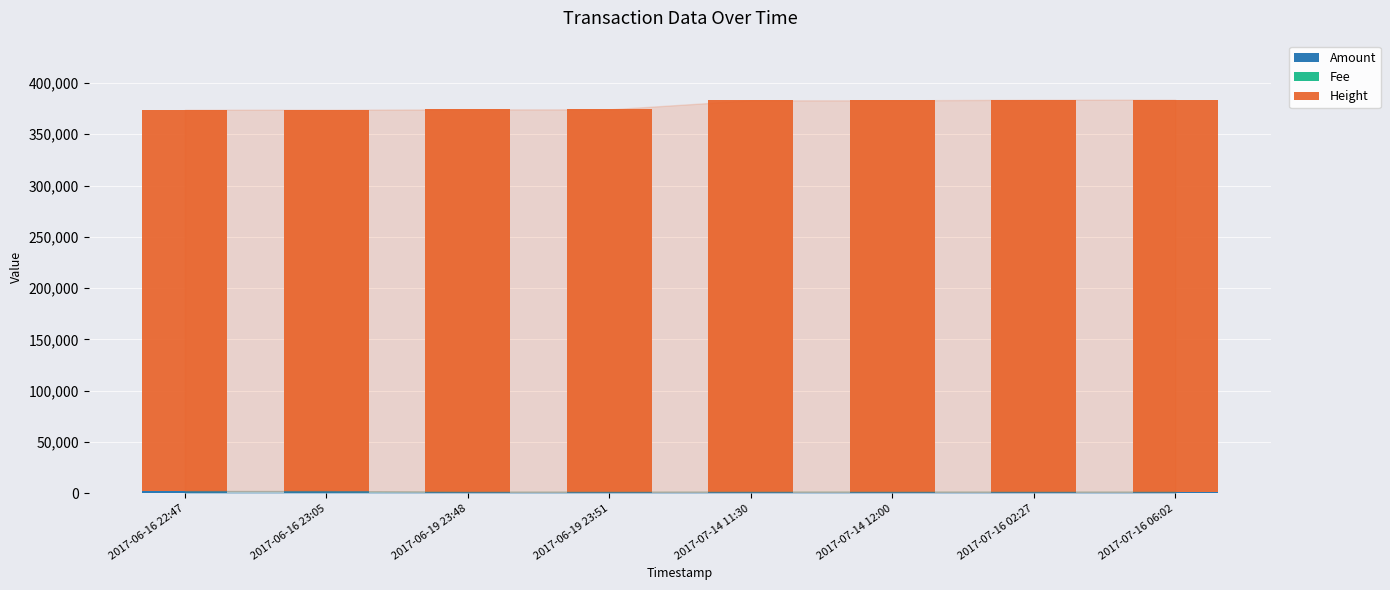

Does the chart contain stacked bars?

Yes